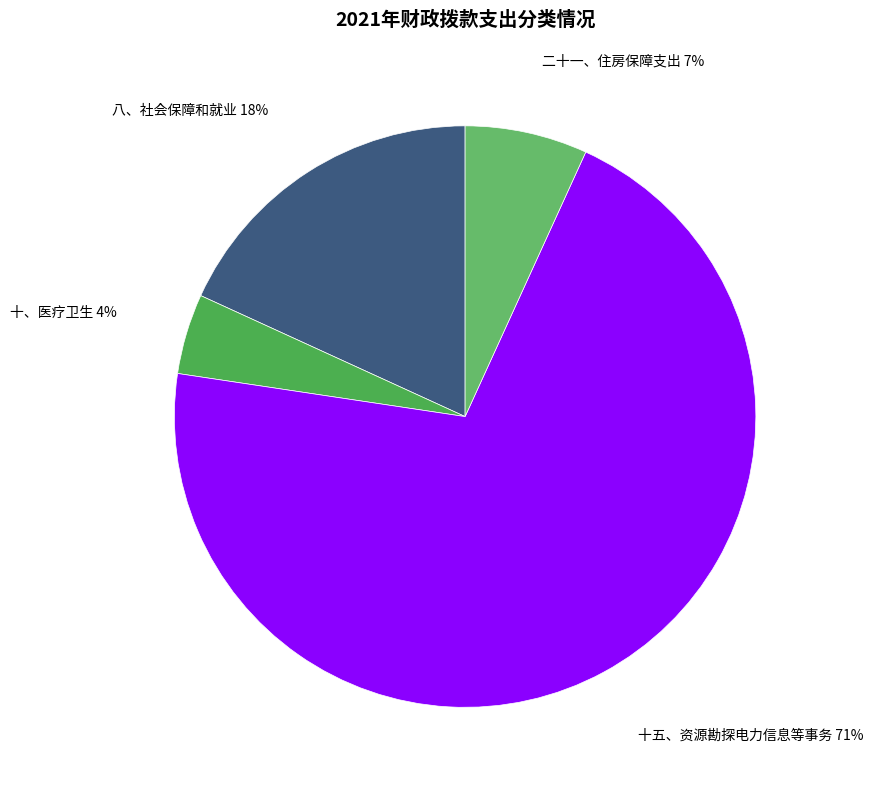

How many segments does this pie chart have?

4